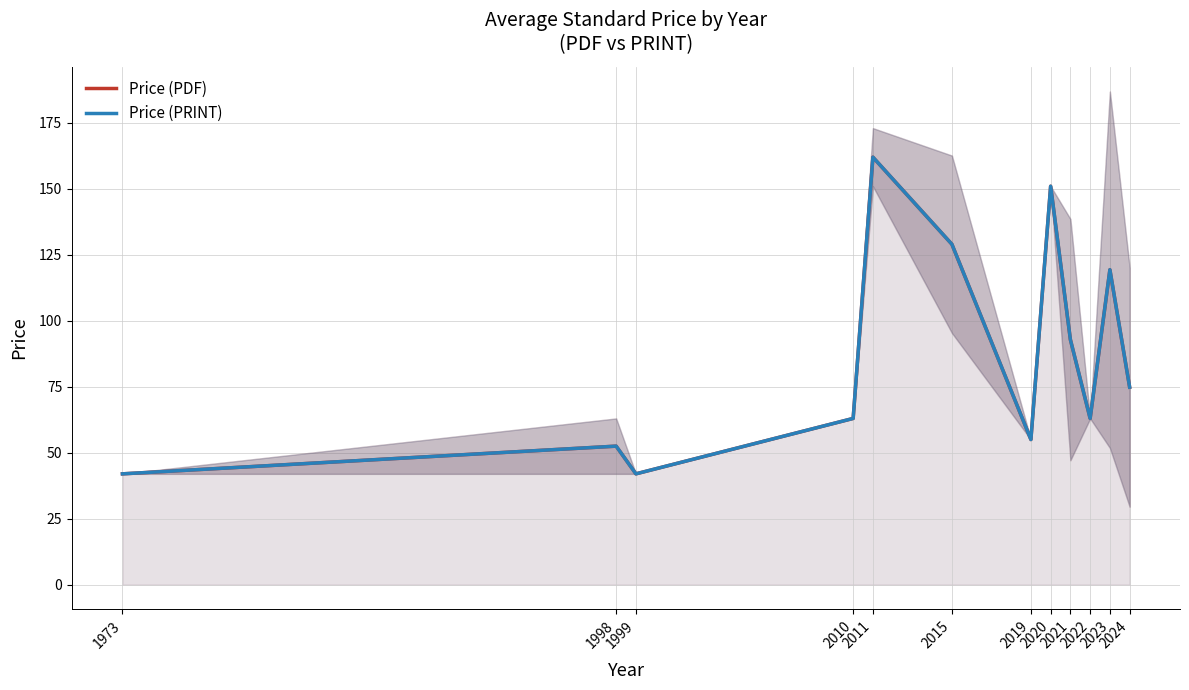

What is the value of the Price (PDF) point at the 1st from the left?

42.0